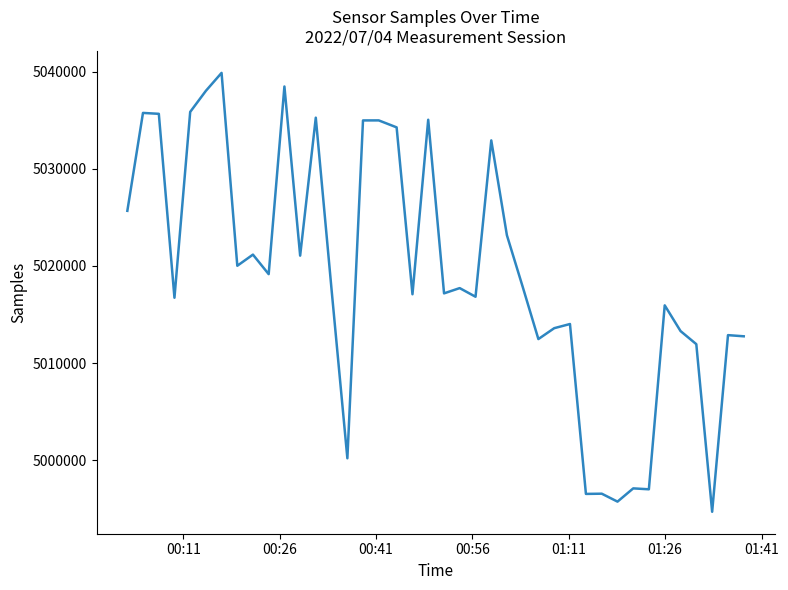

What is the greatest value displayed?

5039862